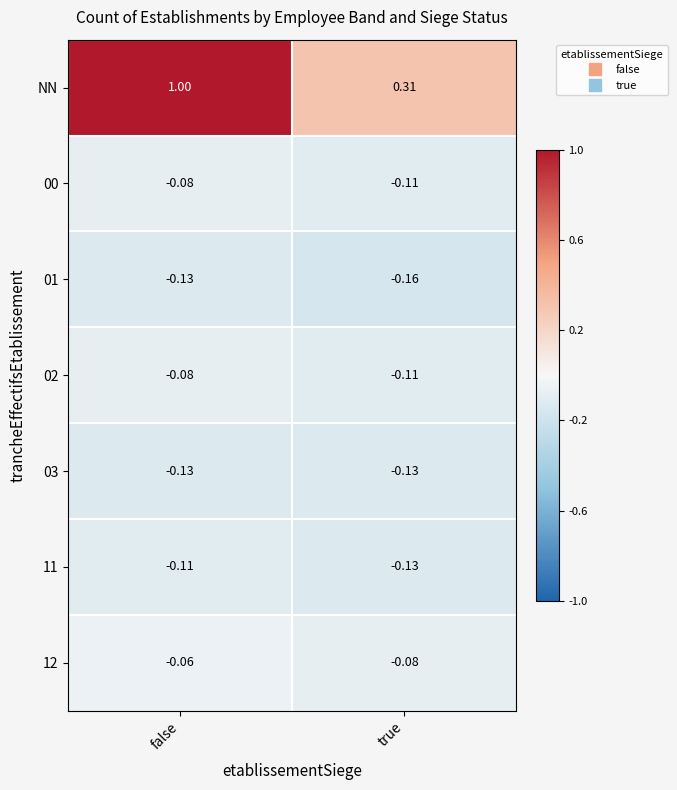

At which category is the sum across all series the highest?

false